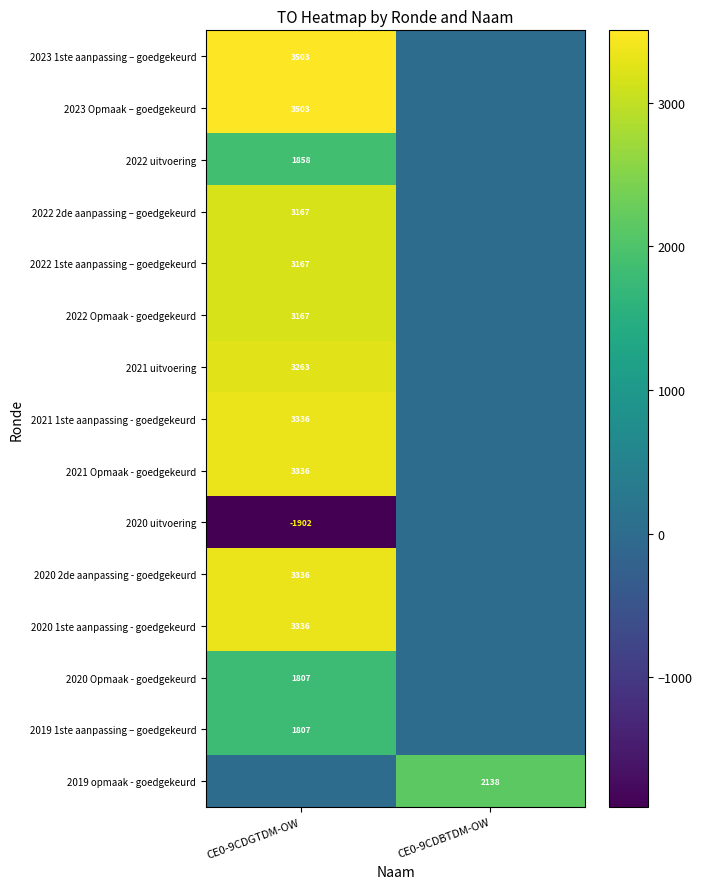

How many categories are shown in the chart?

2